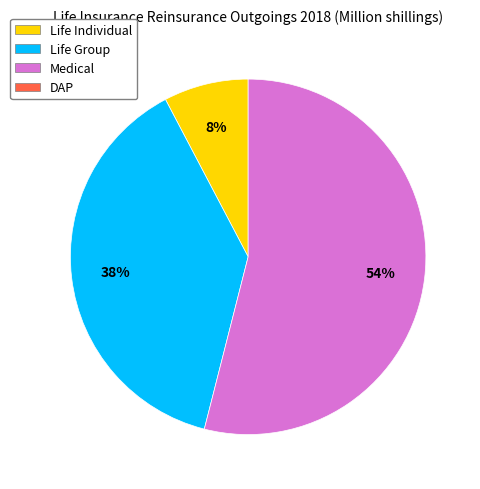

Is there any slice that represents more than half of the pie?

Yes